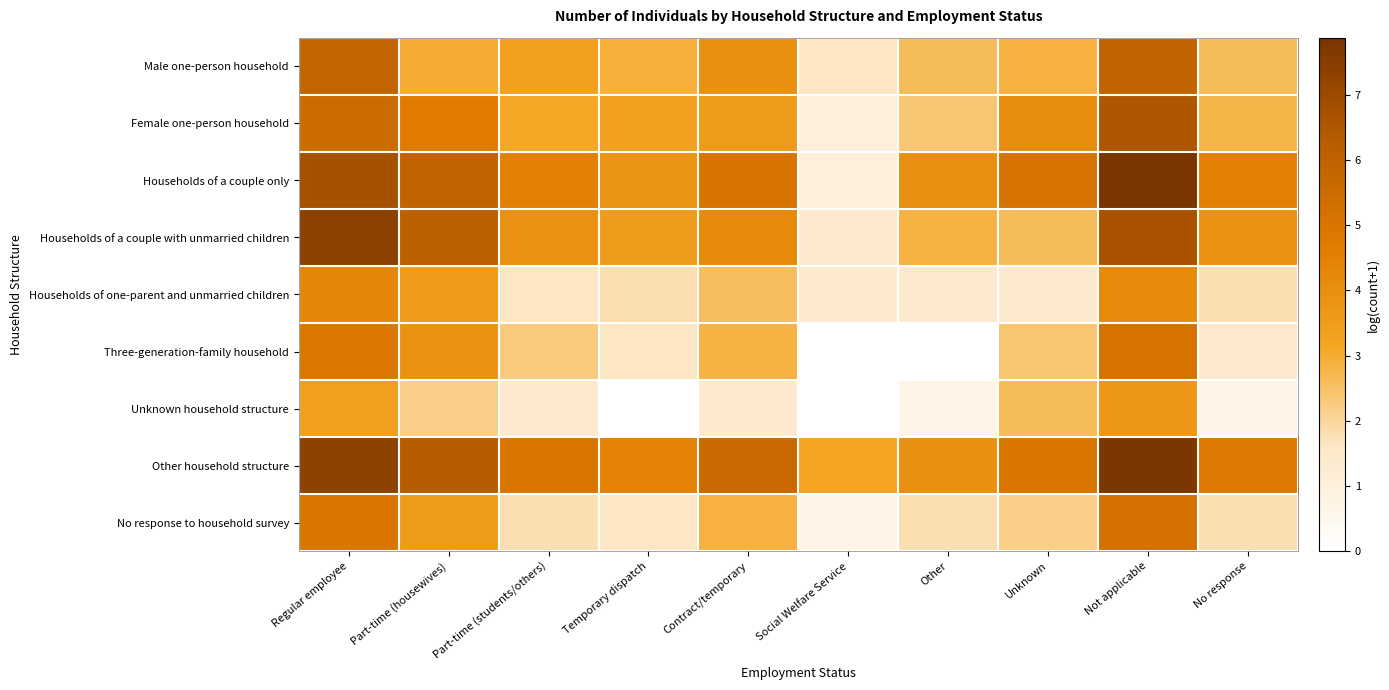

Rank the series by their maximum value, from lowest to highest.

Unknown household structure, Households of one-parent and unmarried children, Three-generation-family household, No response to household survey, Male one-person household, Female one-person household, Households of a couple with unmarried children, Other household structure, Households of a couple only